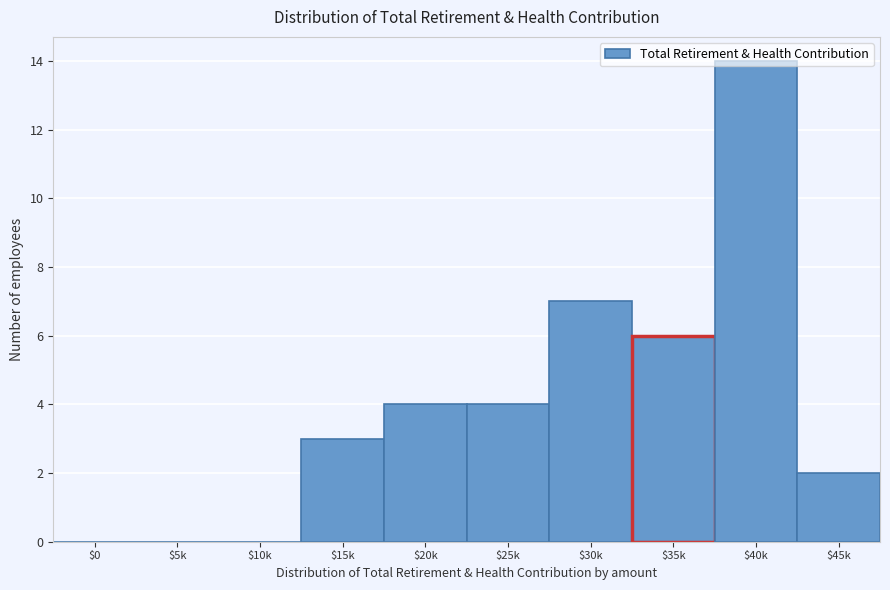

What is the sum of all values?

40